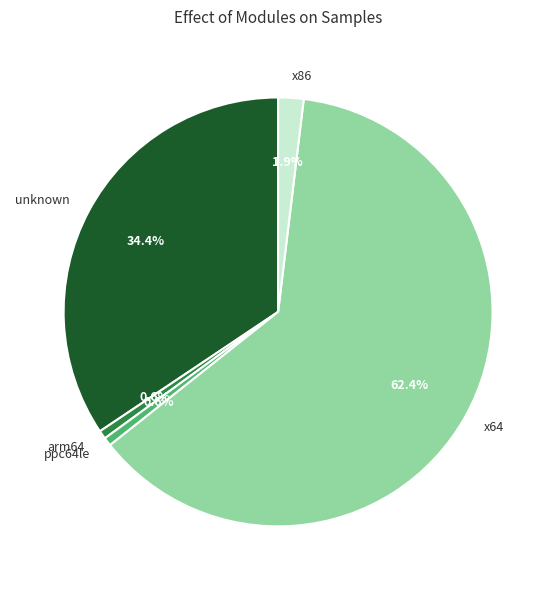

Which slice is the largest?

x64